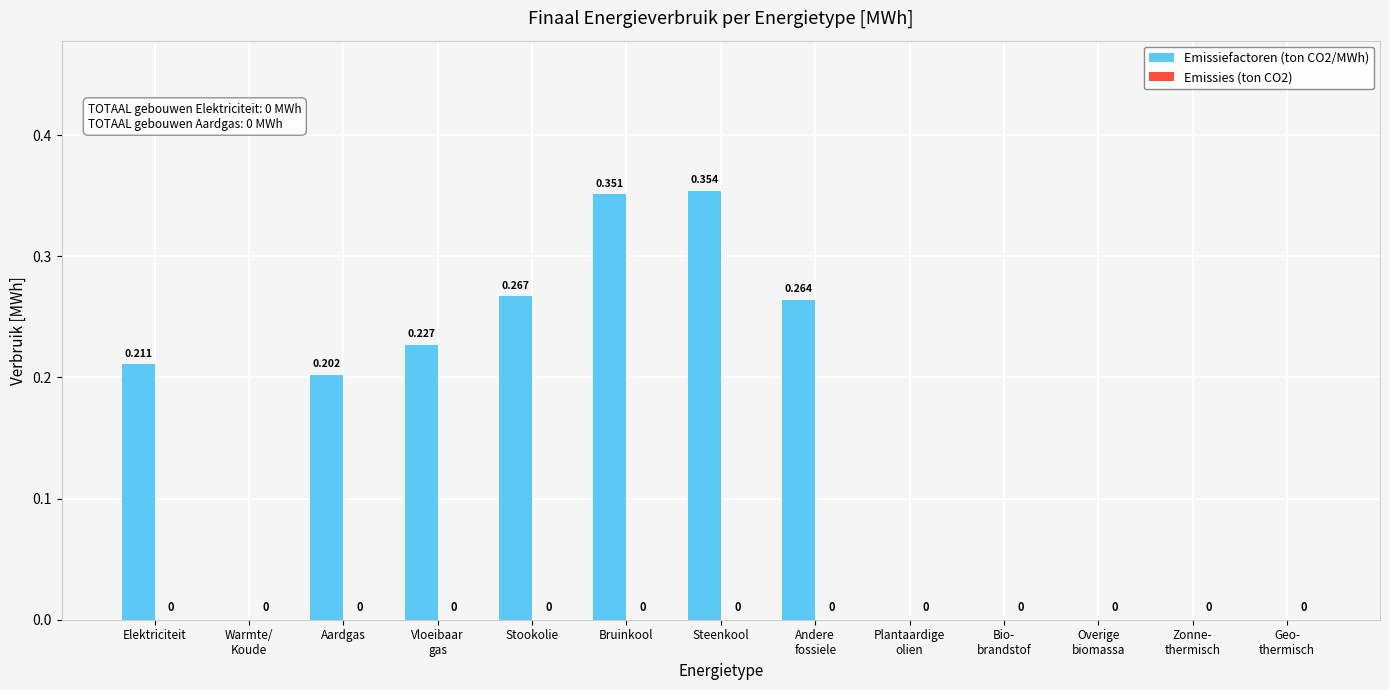

Are the bars horizontal?

No